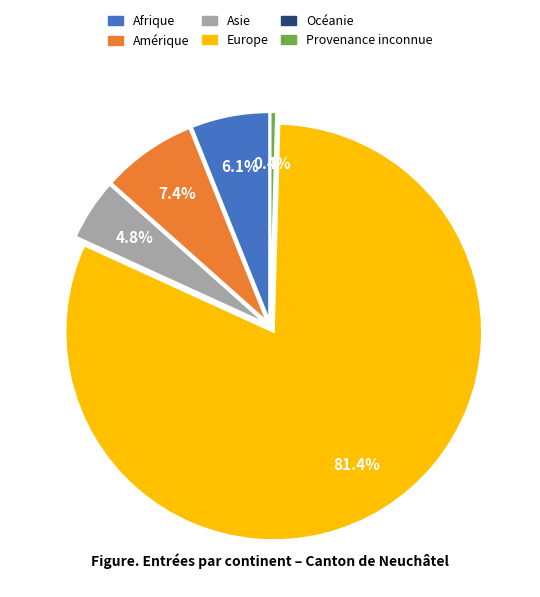

Approximately how many times larger is the value at Amérique compared to Asie?

1.5